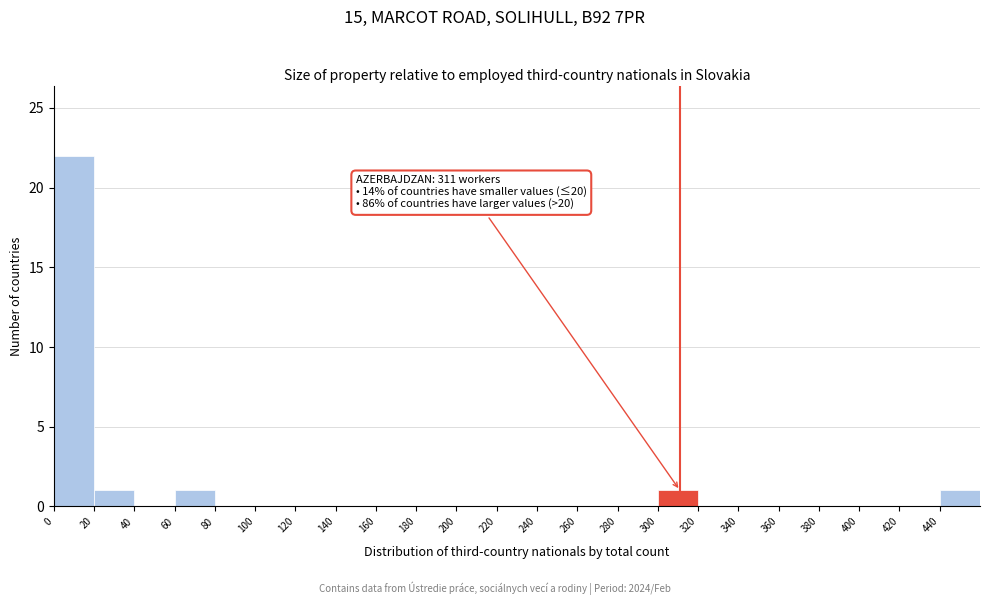

Which range on the x-axis has the tallest bar?

0 to 20